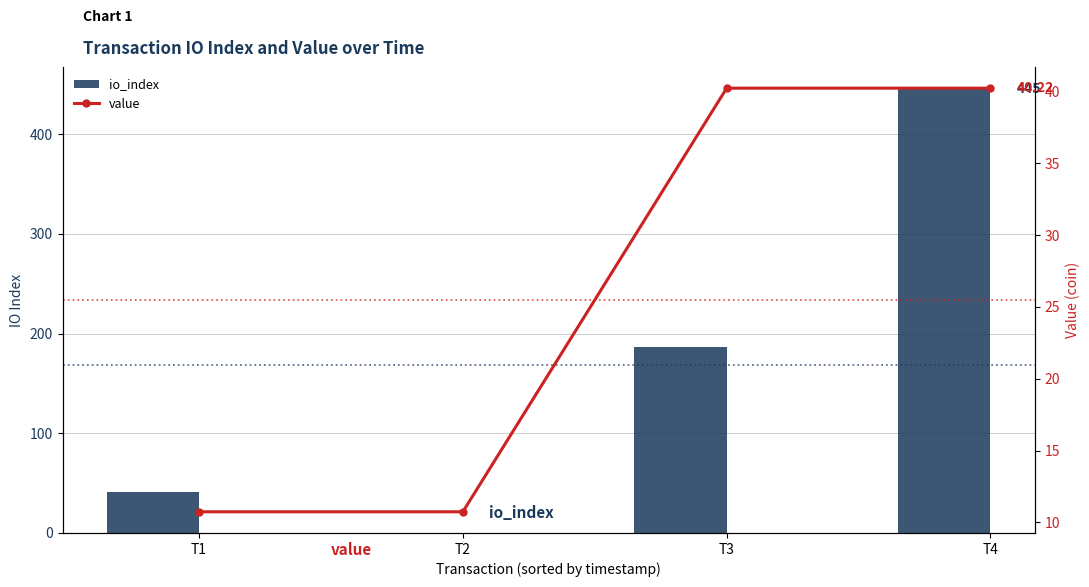

Reading right to left, list all the values displayed in this chart.

io_index: T4=445.0	T3=186.0	T2=0.0	T1=41.0
value: T4=40.2	T3=40.2	T2=10.7	T1=10.7